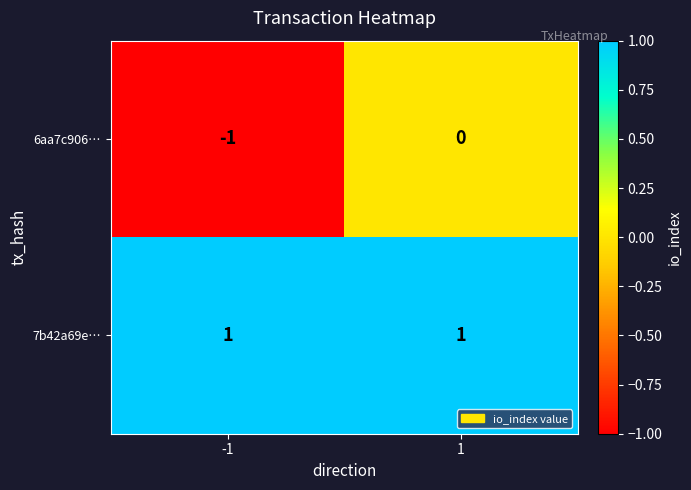

Reading left to right, list all the values displayed in this chart.

6aa7c906…: -1=-1	1=0
7b42a69e…: -1=1	1=1